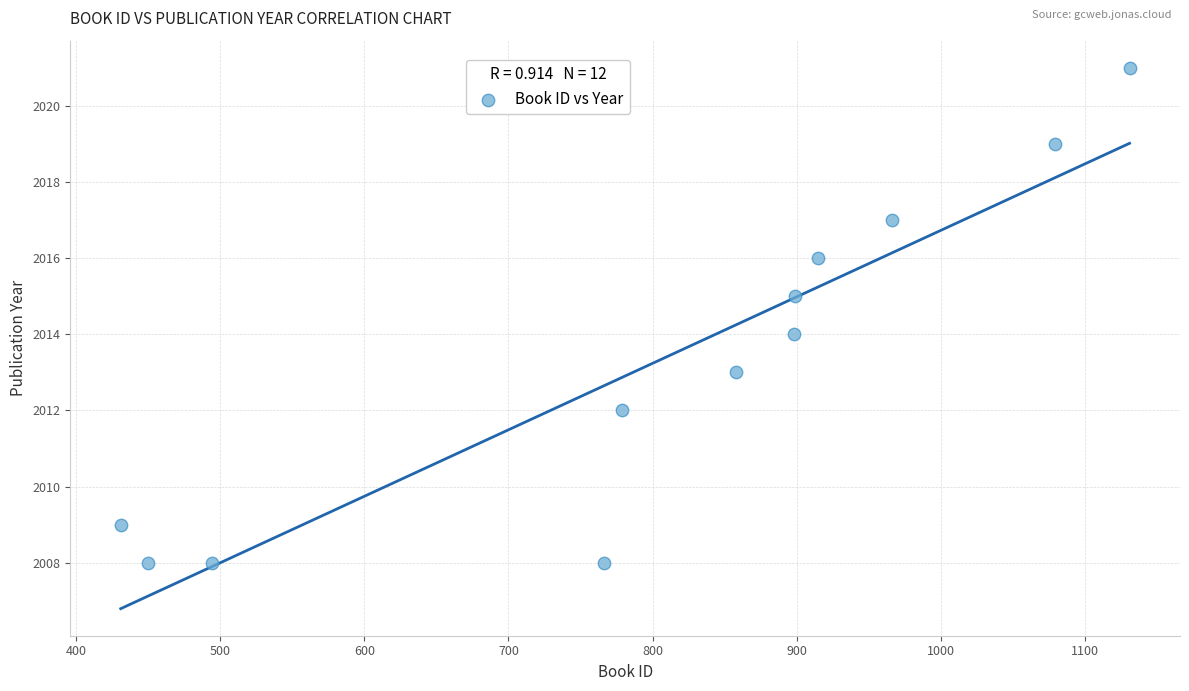

What is the range of X values (max minus min)?

700